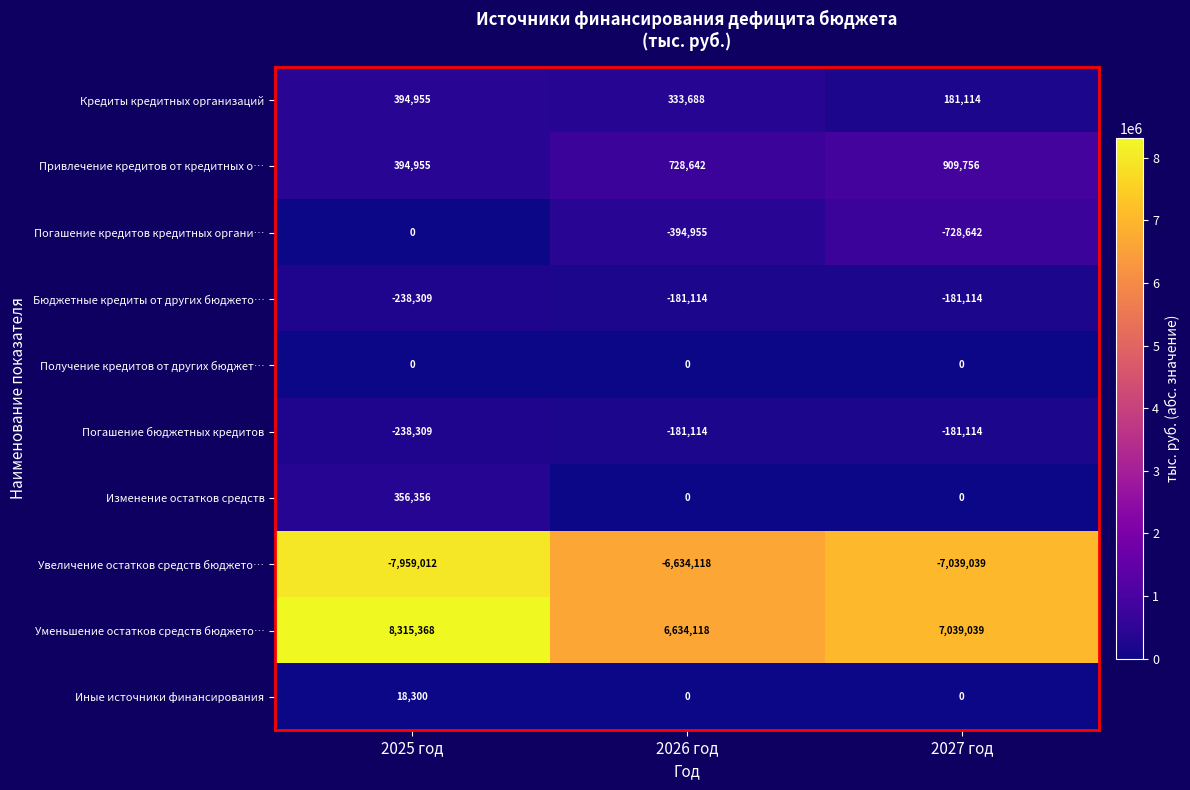

At which label does Бюджетные кредиты от других бюджето… reach its minimum?

2025 год